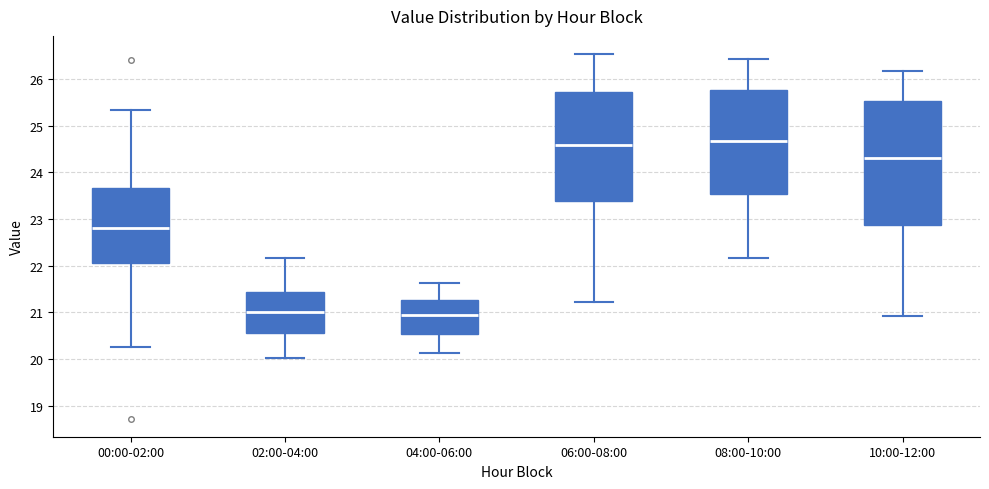

Where does the upper whisker of the box for 08:00-10:00 end on the y-axis? The values are not printed on the chart, so give them approximately, as read against the axis.

26.4